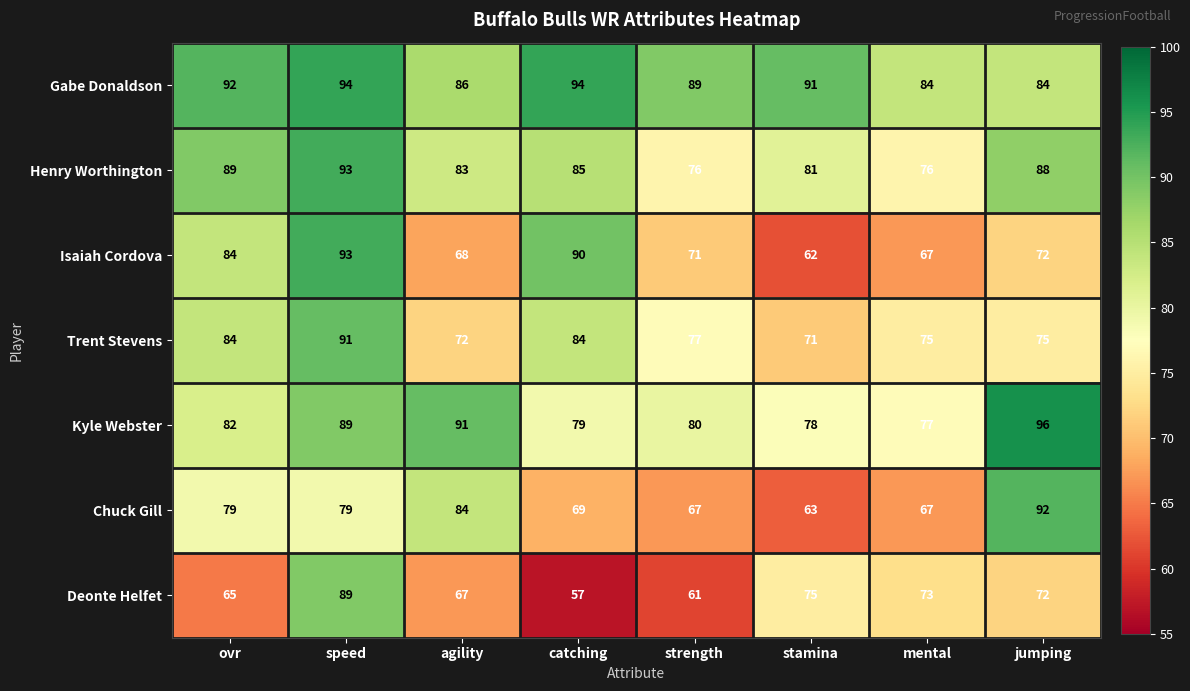

Which series changed the most between speed and strength?

Deonte Helfet